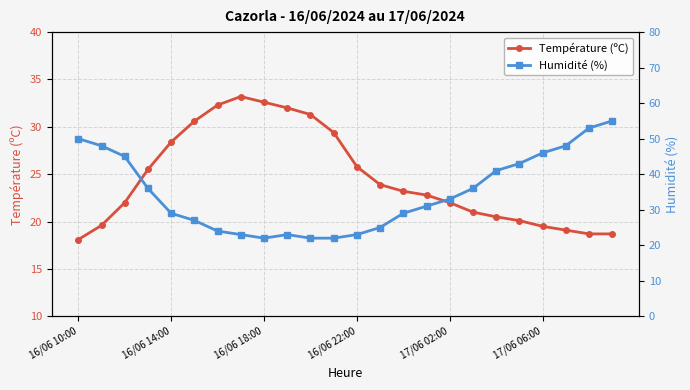

The value of Température (ºC) at 16/06 10:00 is 11.1. True or false?

False